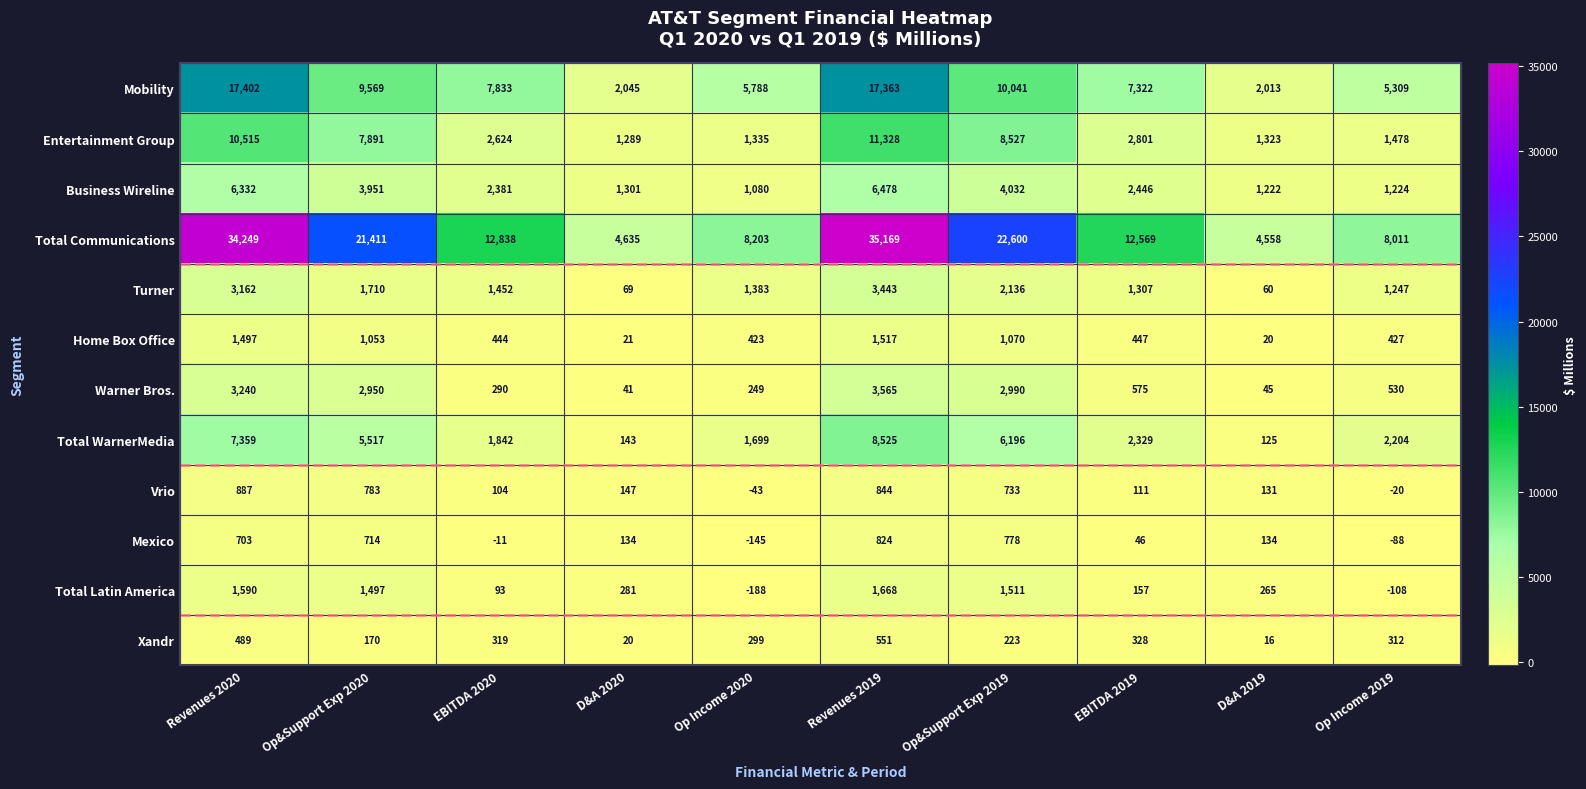

What is the difference between the maximum and minimum values in the Entertainment Group series?

10039